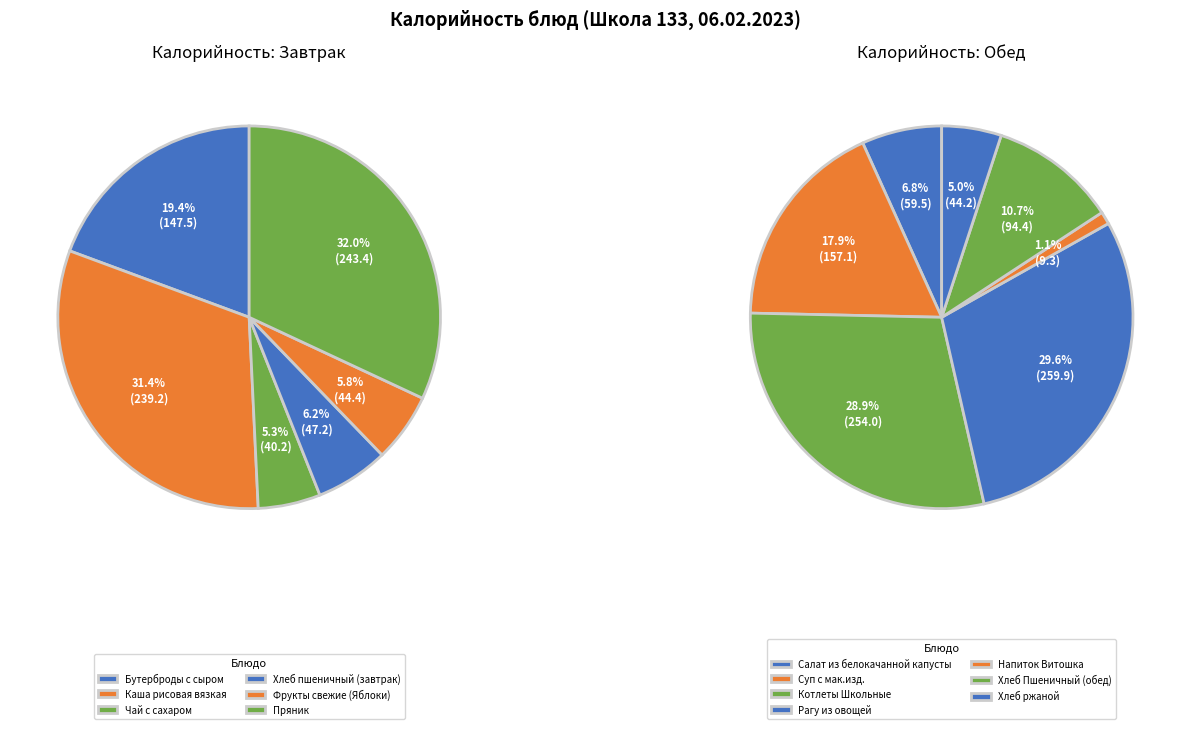

What is the ratio of the value at Салат из белокачанной капусты to the value at Котлеты Школьные?

0.2